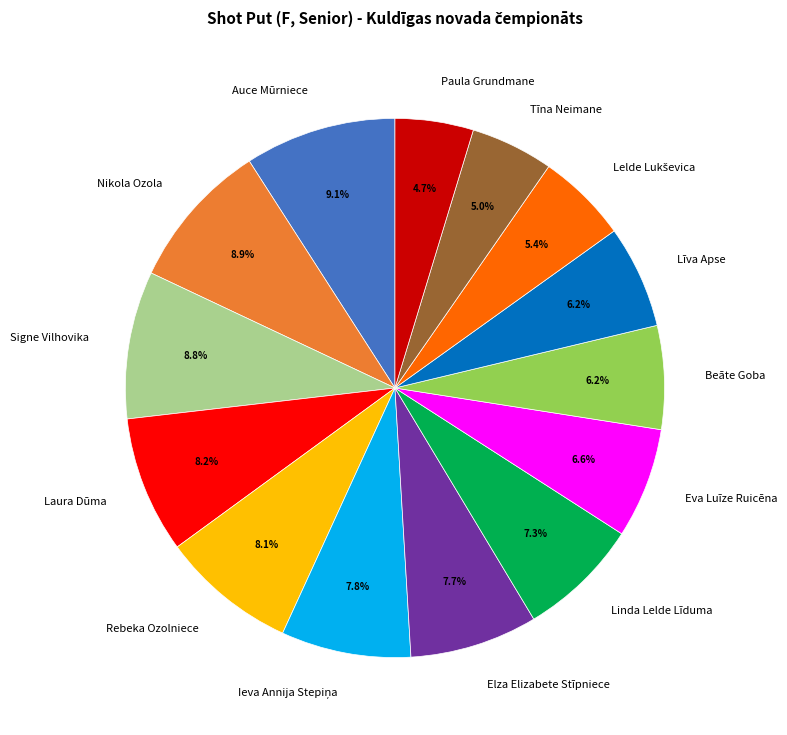

How many segments does this pie chart have?

14